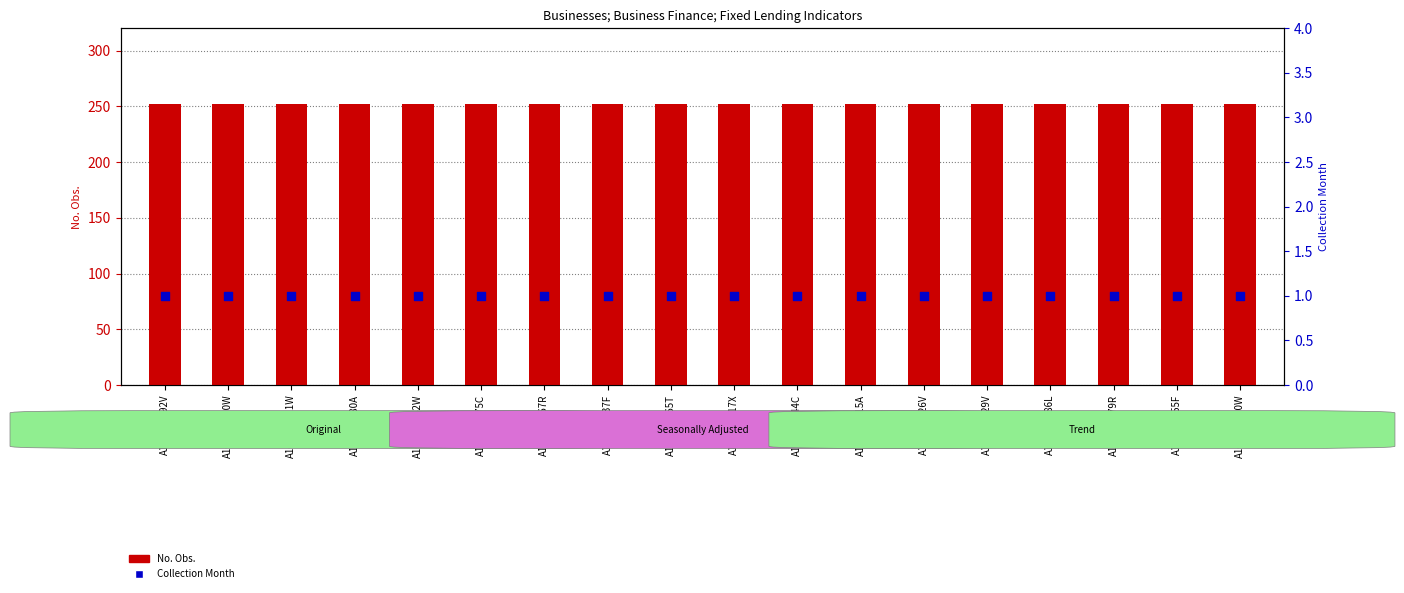

Which series reaches the maximum Y coordinate?

No. Obs.